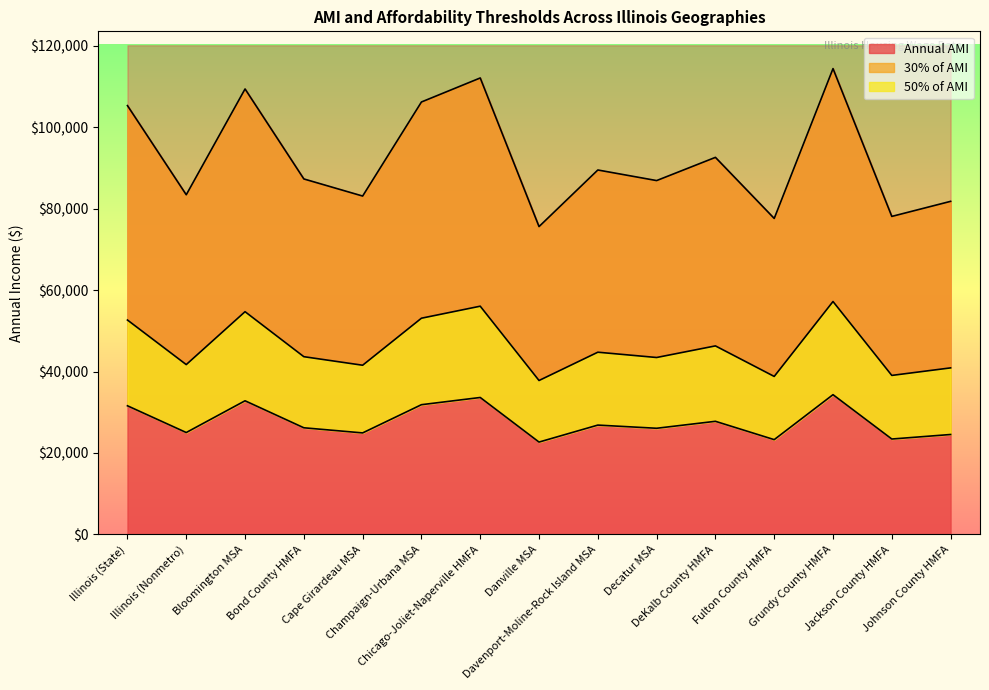

At which category does Annual AMI reach its first local valley?

Illinois (Nonmetro)